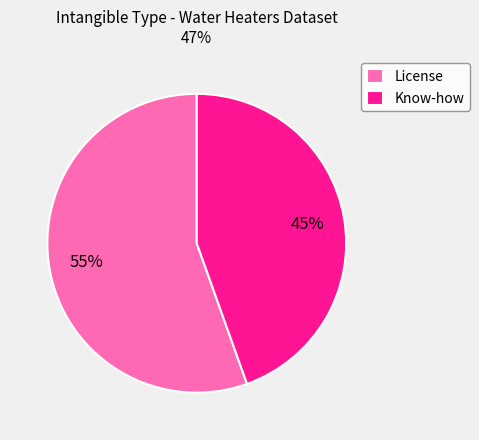

How many segments does this pie chart have?

2